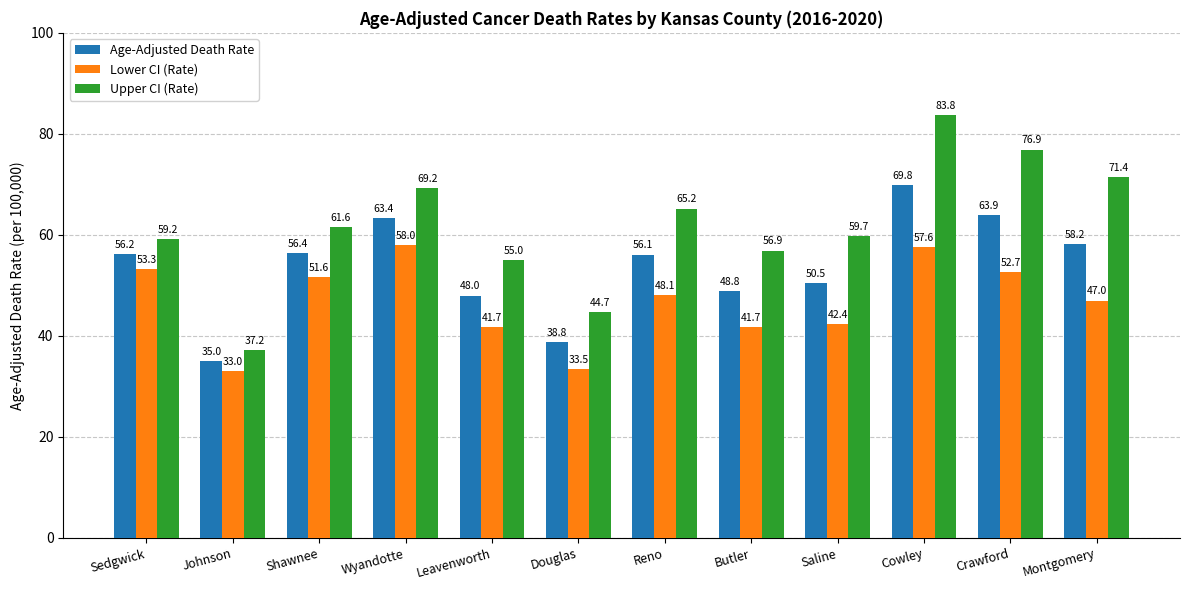

List the series in order of their overall mean, highest first.

Upper CI (Rate), Age-Adjusted Death Rate, Lower CI (Rate)